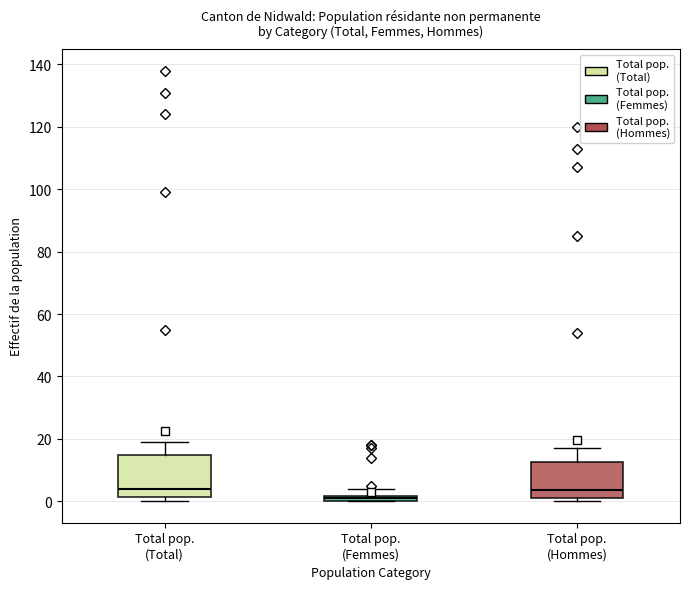

Comparing the boxes themselves (not the whiskers), which one is the tallest?

Total pop. (Total)